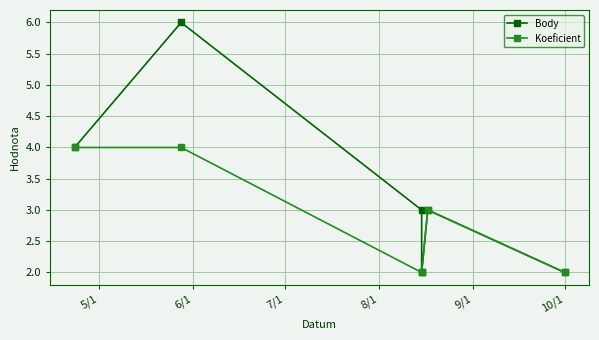

Reading right to left, extract all data points from this chart.

Body: 2	3	2	3	6	4
Koeficient: 2	3	2	2	4	4